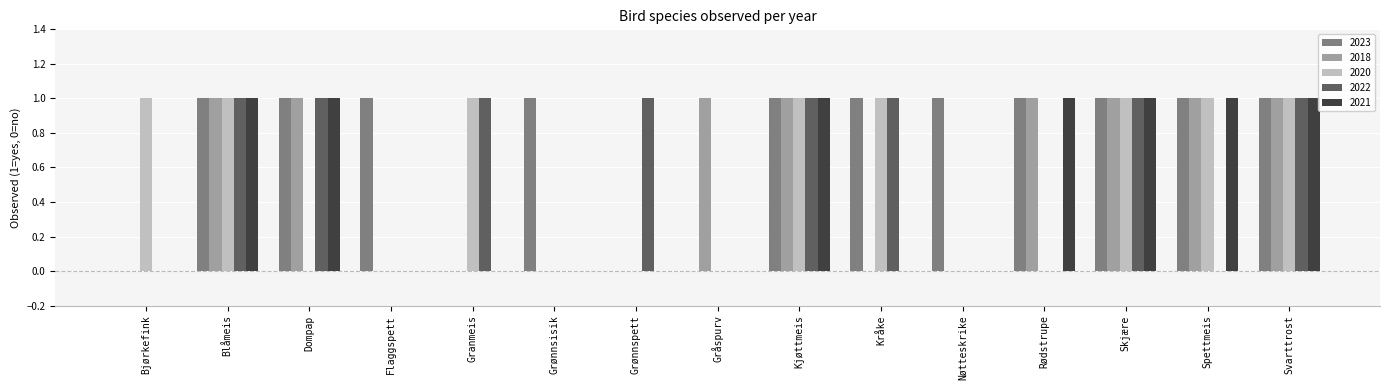

Reading right to left, what are all the values shown in this chart?

2023: 1	1	1	1	1	1	1	0	0	1	0	1	1	1	0
2018: 1	1	1	1	0	0	1	1	0	0	0	0	1	1	0
2020: 1	1	1	0	0	1	1	0	0	0	1	0	0	1	1
2022: 1	0	1	0	0	1	1	0	1	0	1	0	1	1	0
2021: 1	1	1	1	0	0	1	0	0	0	0	0	1	1	0